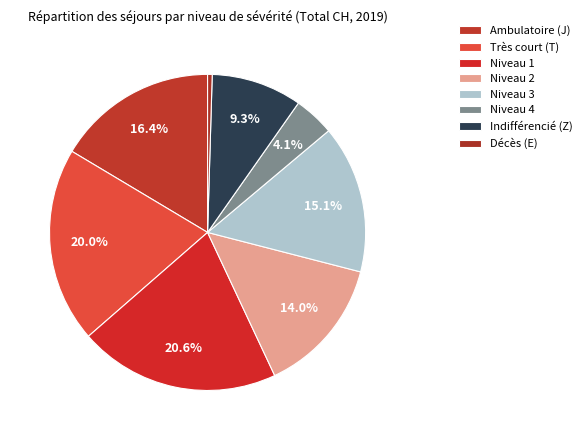

How many slices are in this pie chart?

8